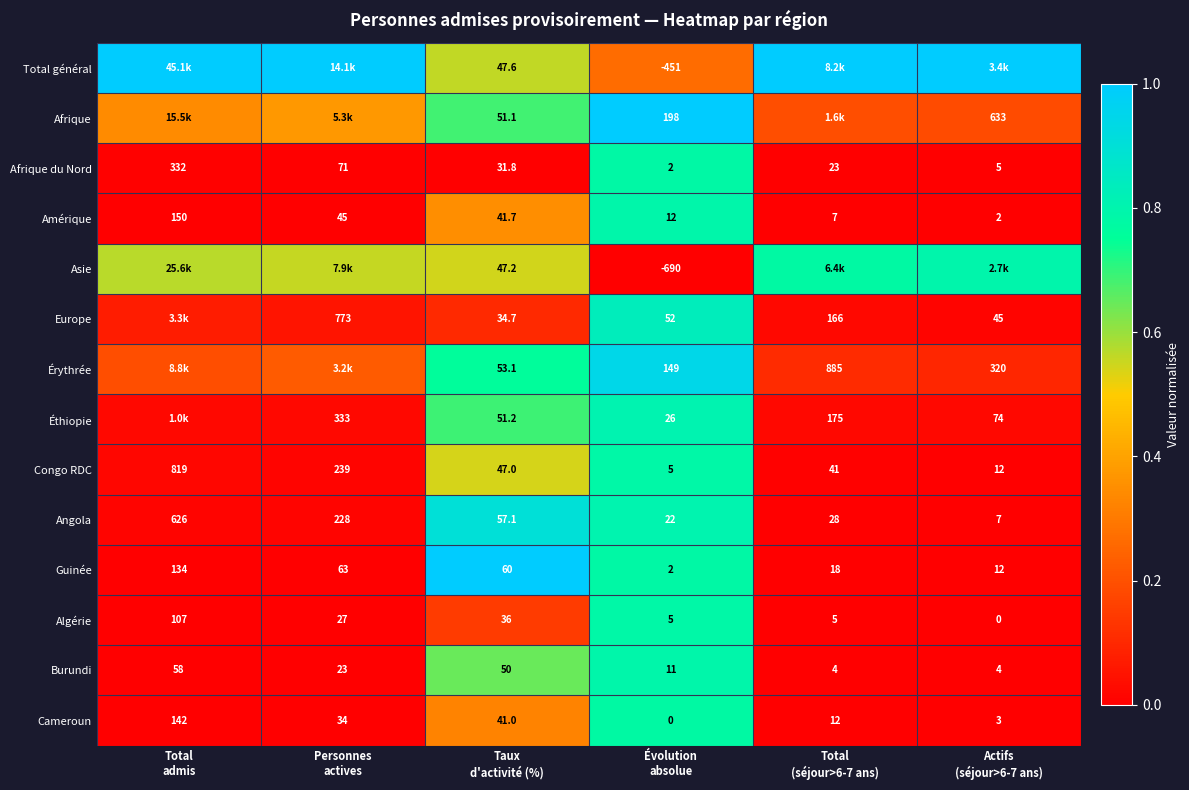

At how many categories does at least one series exceed 0?

6